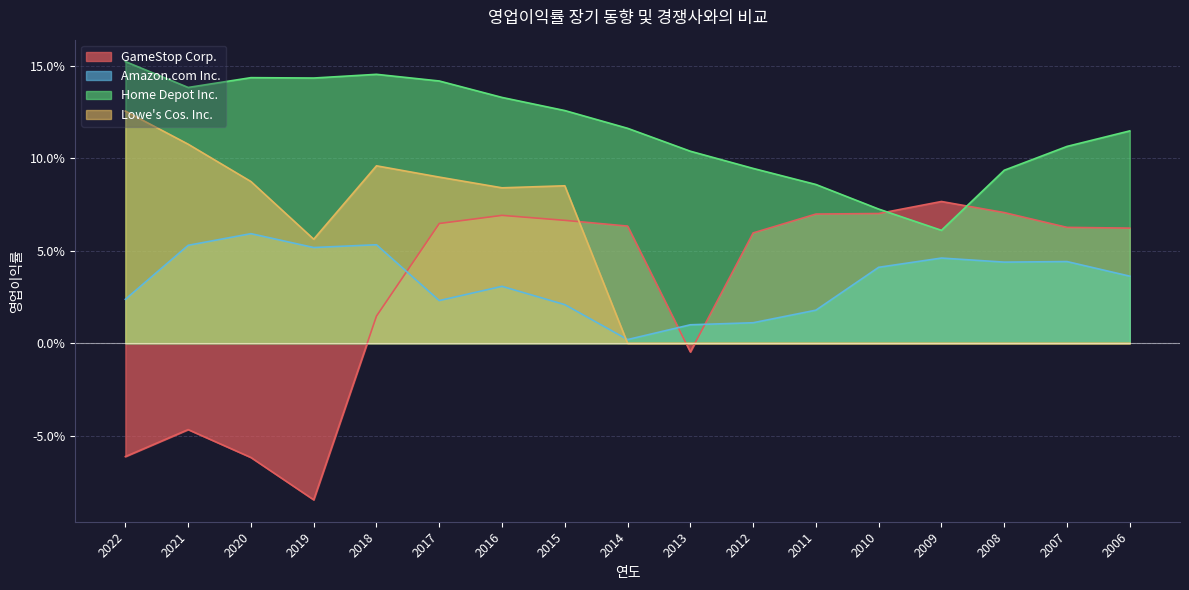

What are all the series names shown in the legend?

GameStop Corp., Amazon.com Inc., Home Depot Inc., Lowe's Cos. Inc.